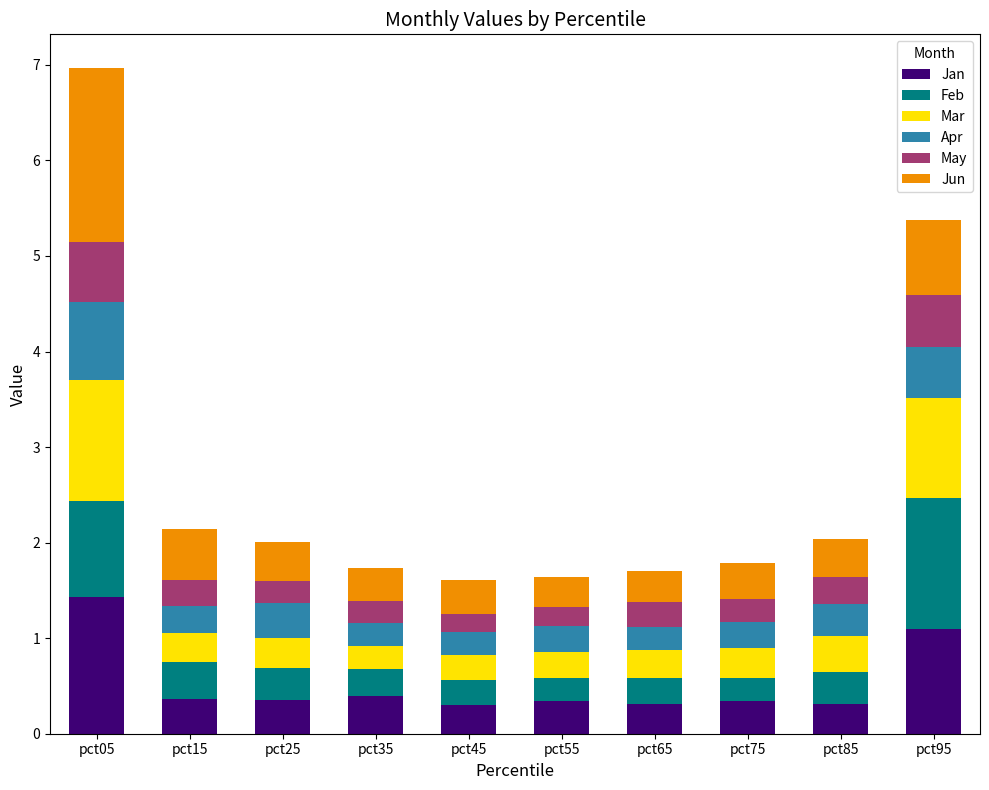

At which category is the sum across all series the highest?

pct05